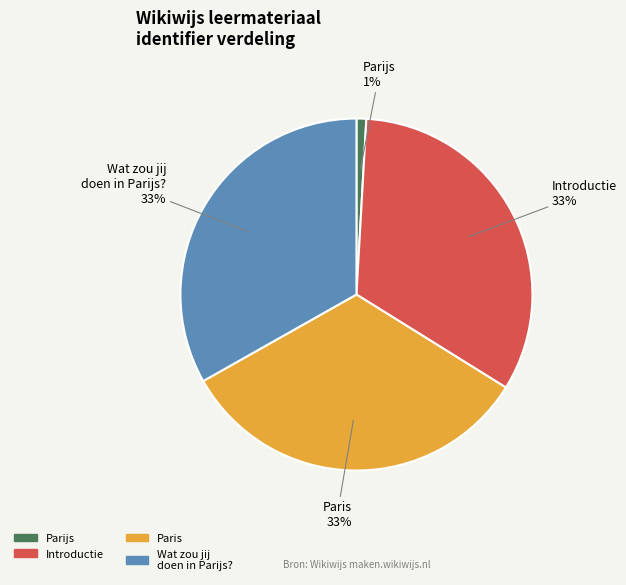

Do Parijs and Introductie together represent more than half of the pie?

No